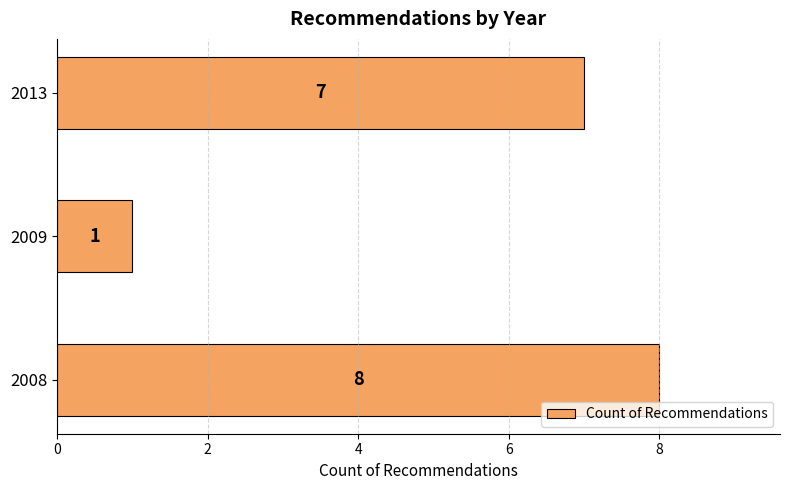

What is the ratio of the value at 2013 to the value at 2008?

0.9